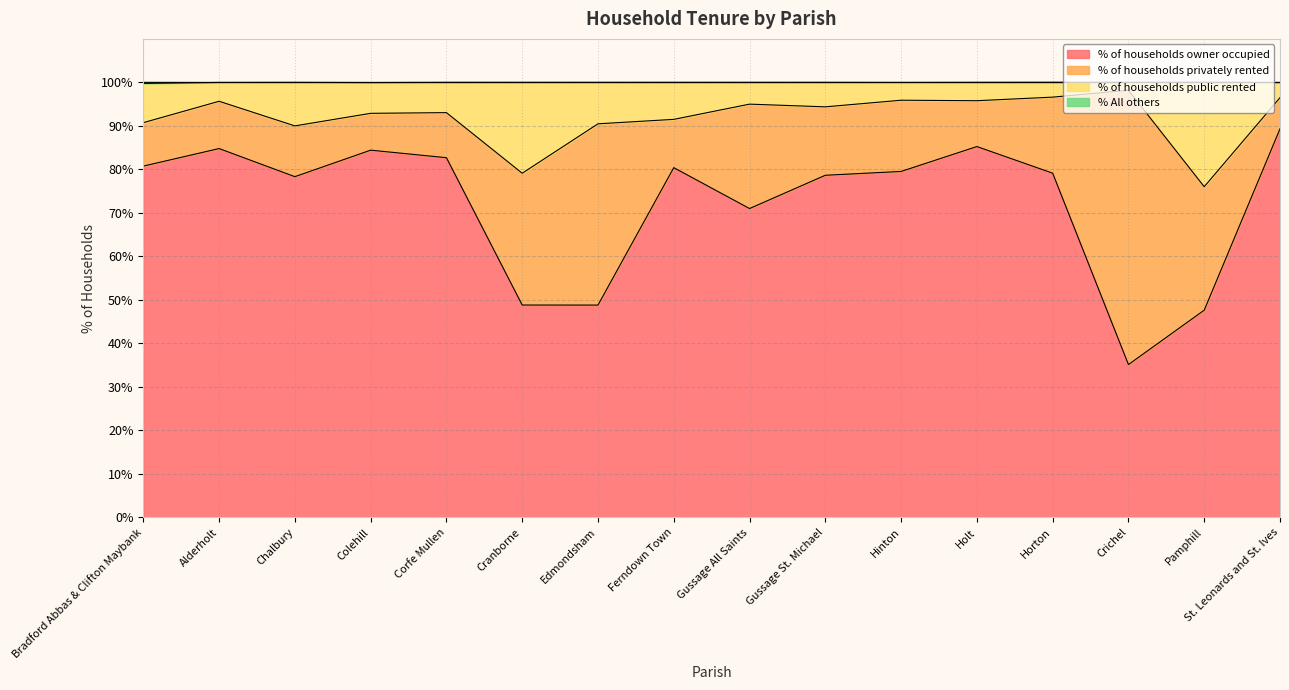

What is the label of the 3rd point from the right?

Crichel